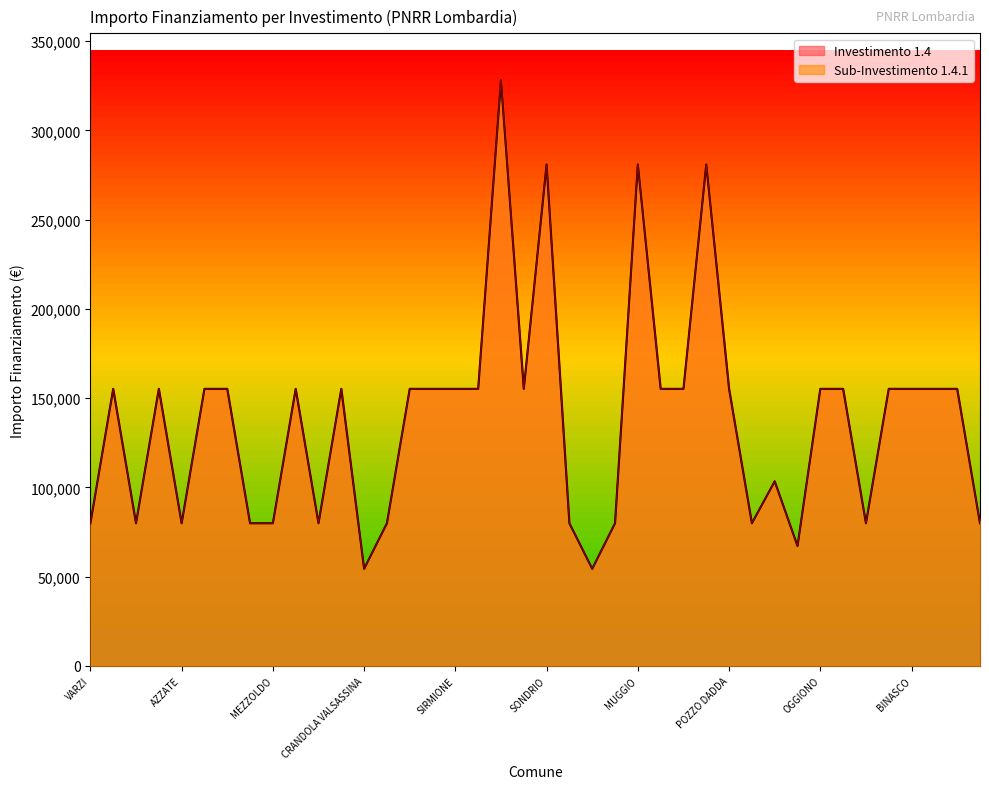

What is the difference between the second highest and second lowest values in the 1.4 series?

226520